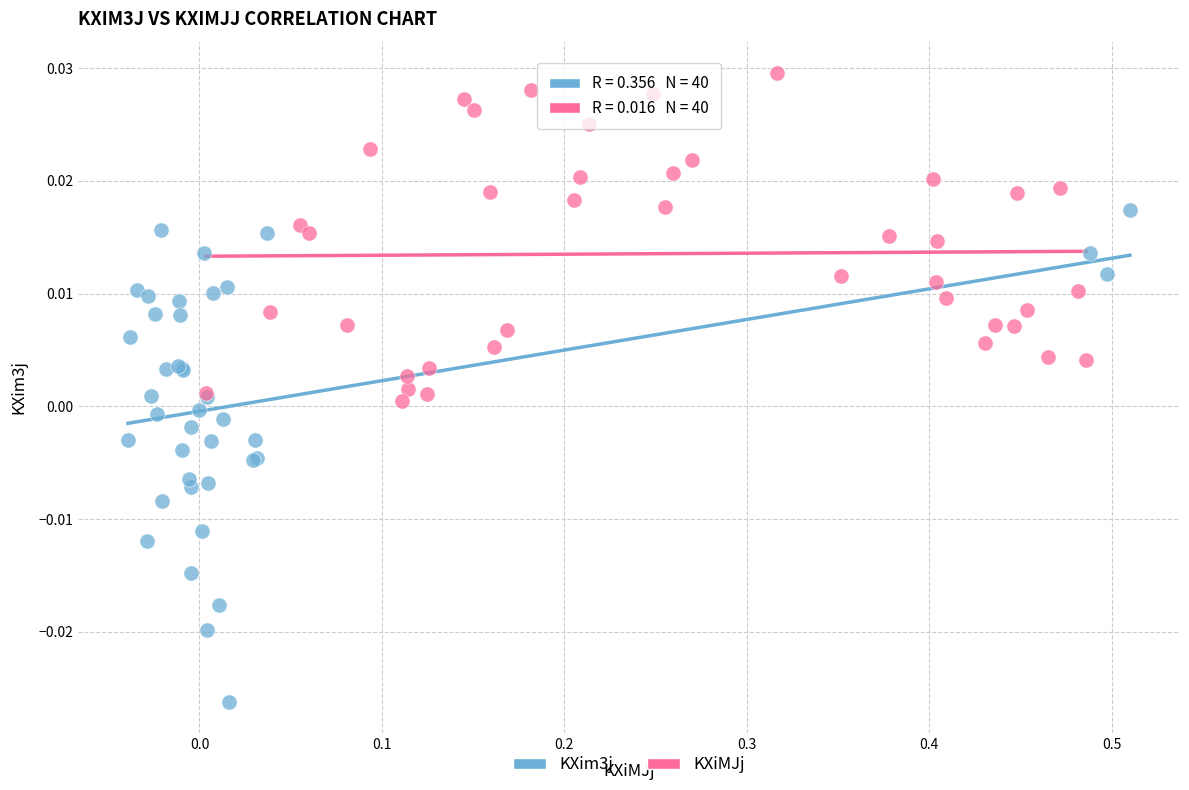

What are all the series names shown in the legend?

KXim3j, KXiMJj